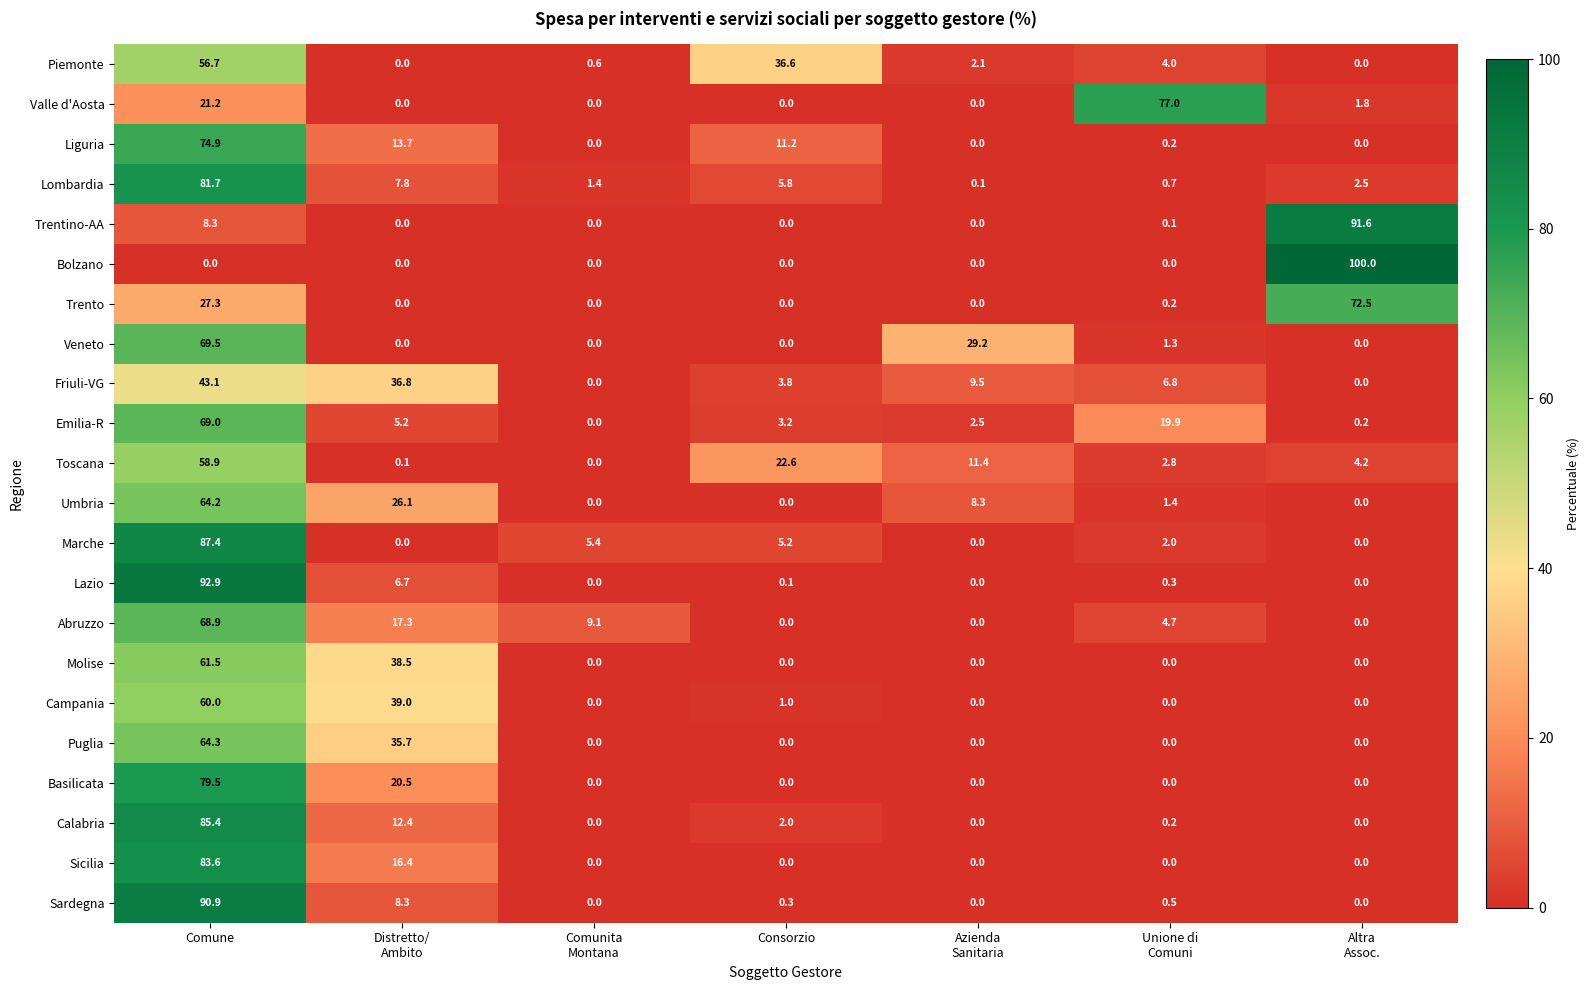

At which category is the sum across all series the highest?

Comune